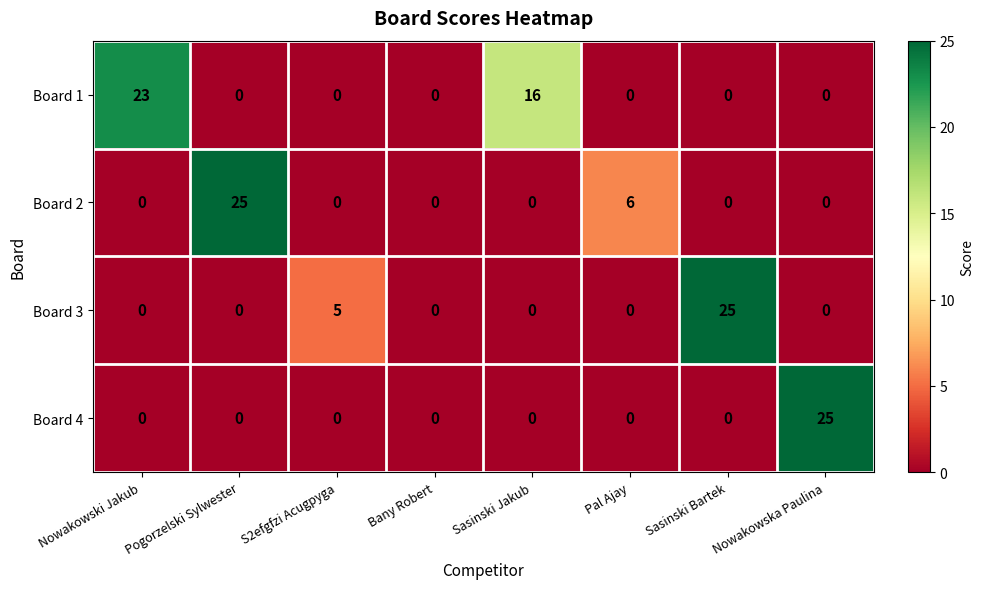

Between Pogorzelski Sylwester and S2efgfzi Acugpyga, which series saw the biggest shift?

Board 2